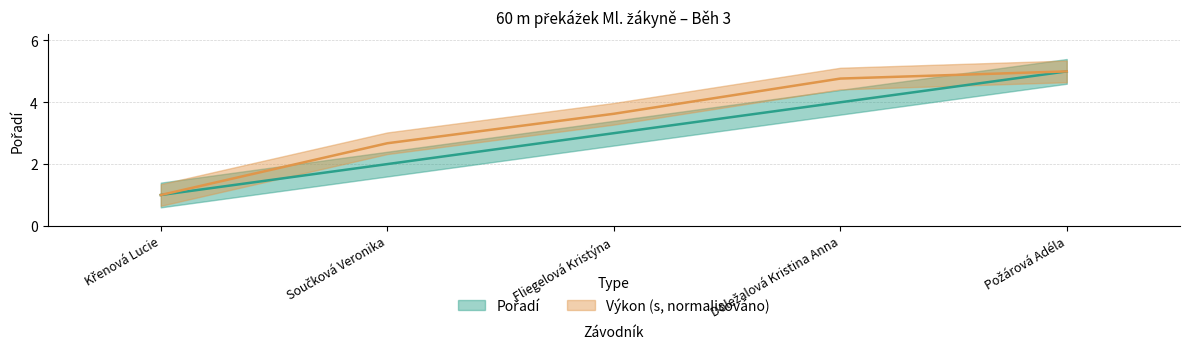

What position from the right is Křenová Lucie?

5